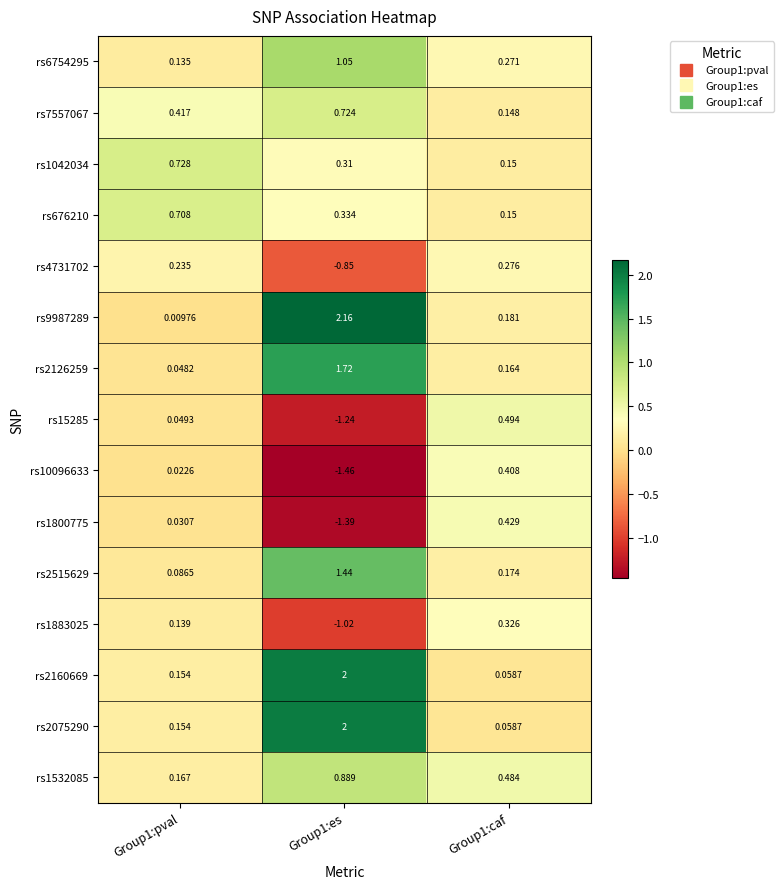

Is the value of rs7557067 at Group1:caf greater than the value of rs2160669 at Group1:caf?

Yes